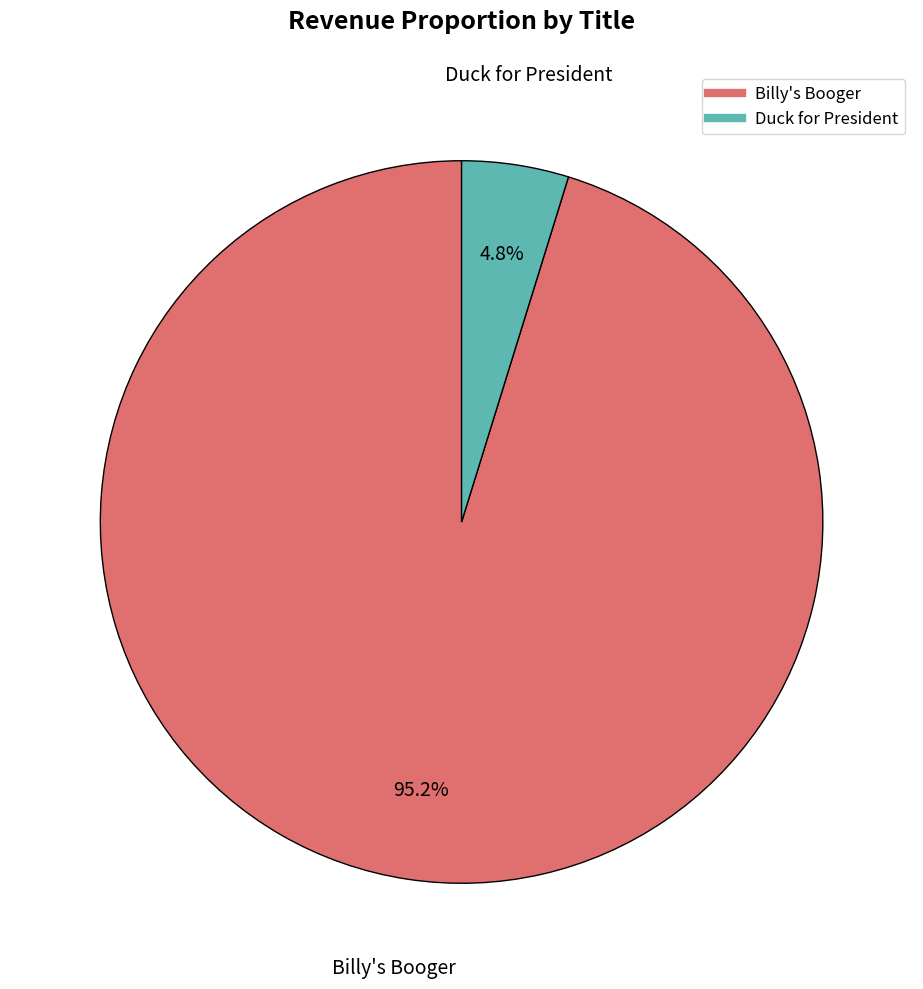

Approximately how many times larger is the value at Duck for President compared to Billy's Booger?

0.1